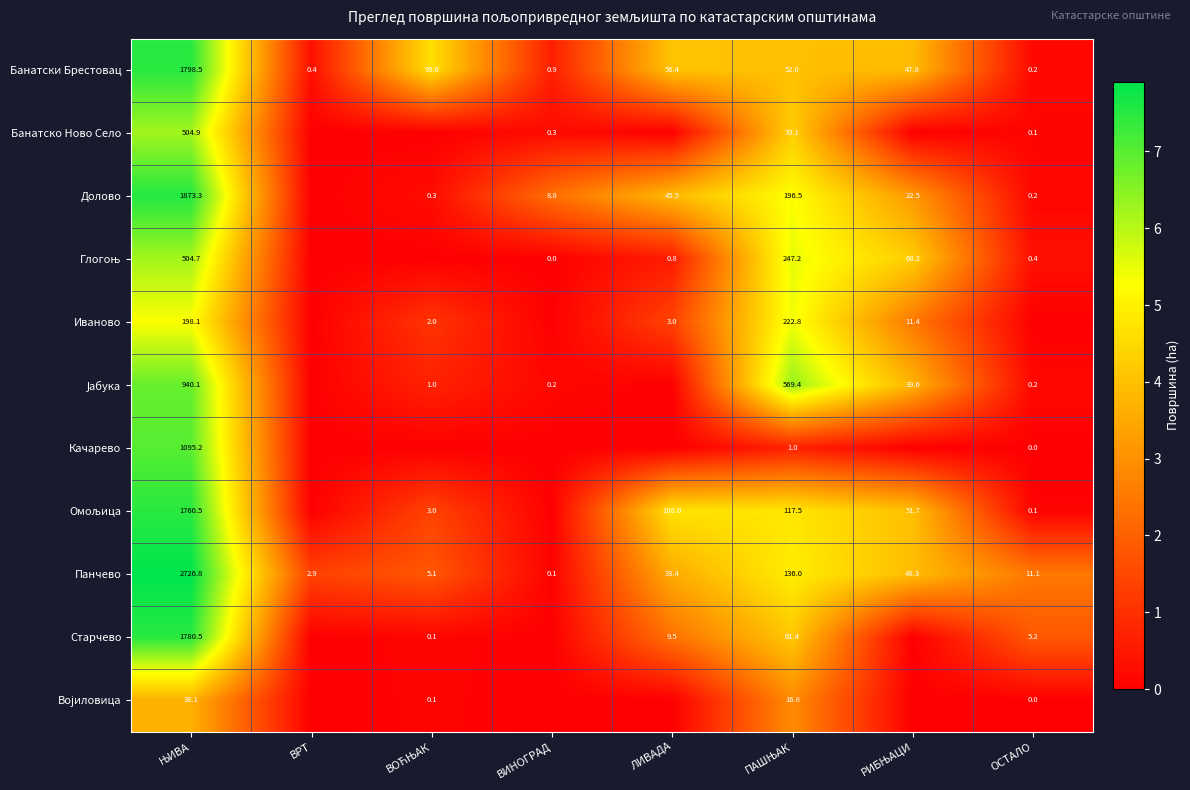

Which has a higher value, РИБЊАЦИ or ПАШЊАК?

ПАШЊАК